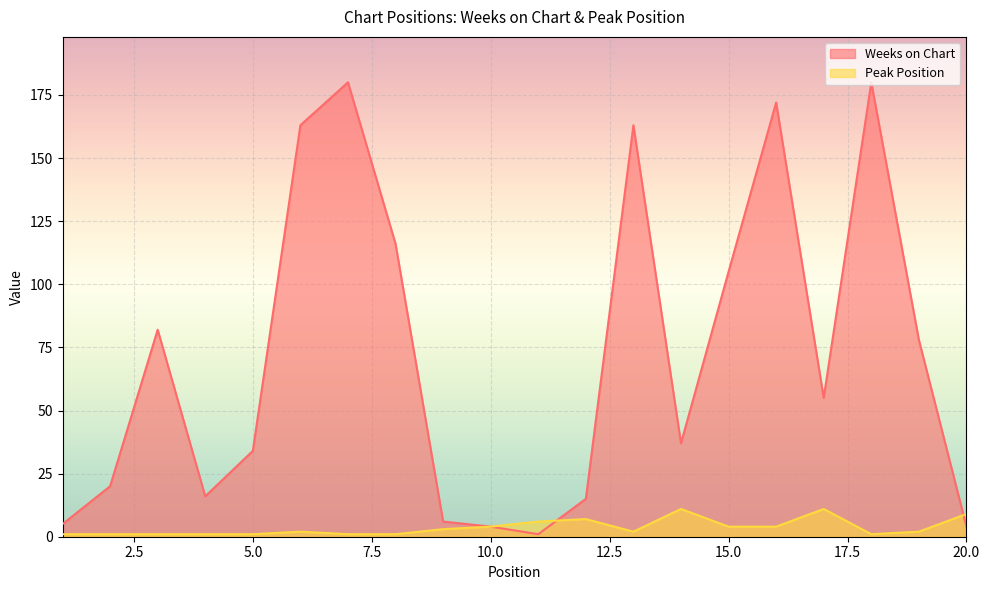

True or false: Peak Position and Weeks on Chart intersect in this chart.

True